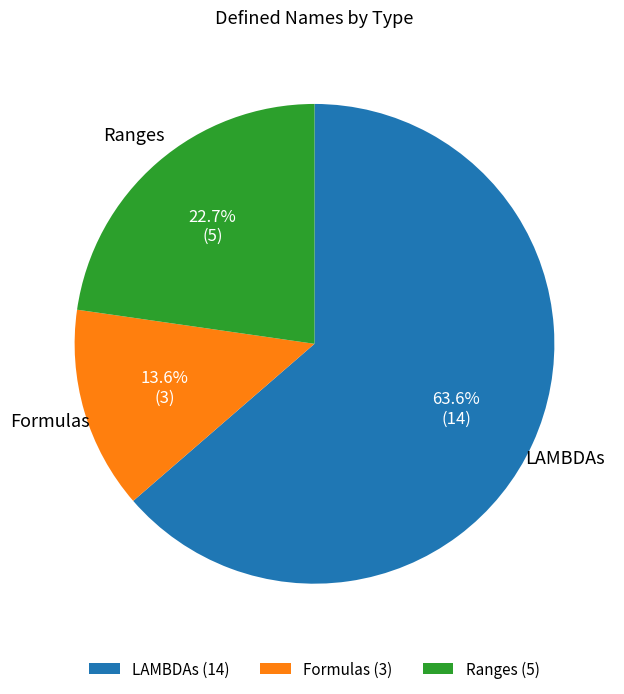

Which category has the smallest portion of the pie?

Formulas